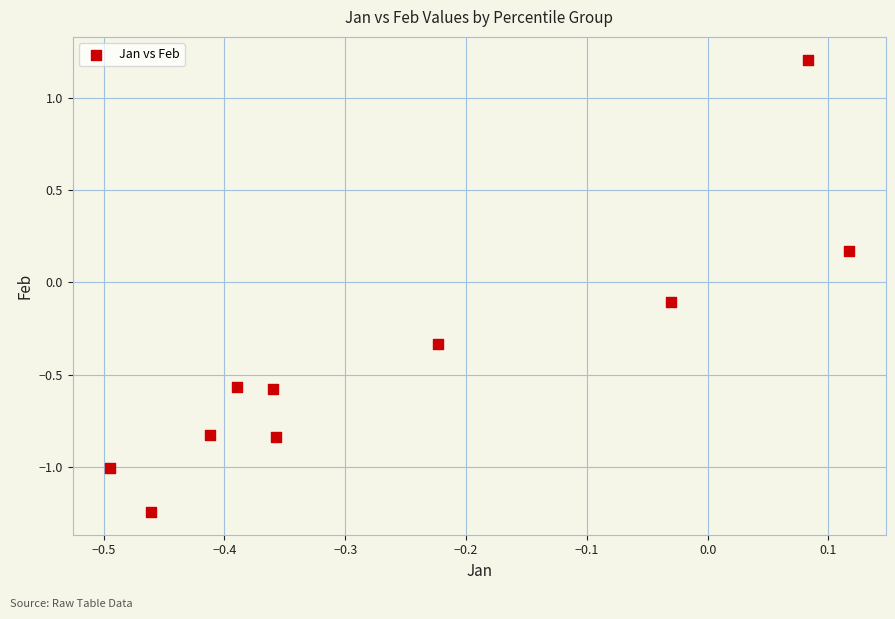

What is the range of Y values (max minus min)?

2.5